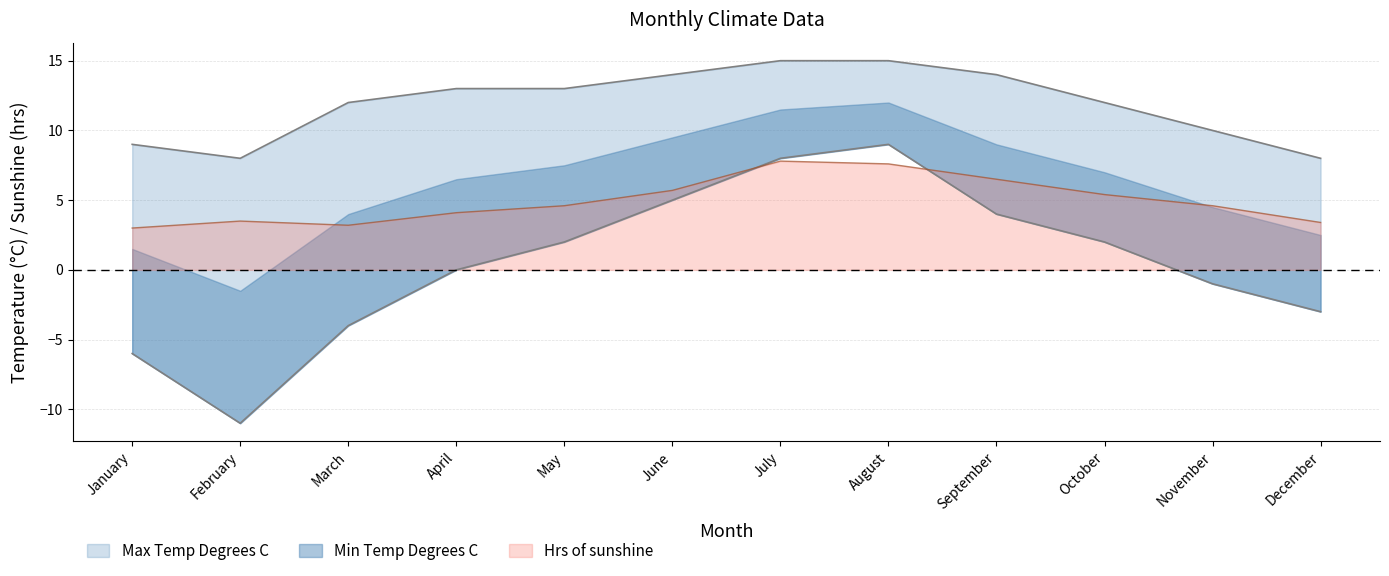

How many values in the Hrs of sunshine series exceed 4?

8